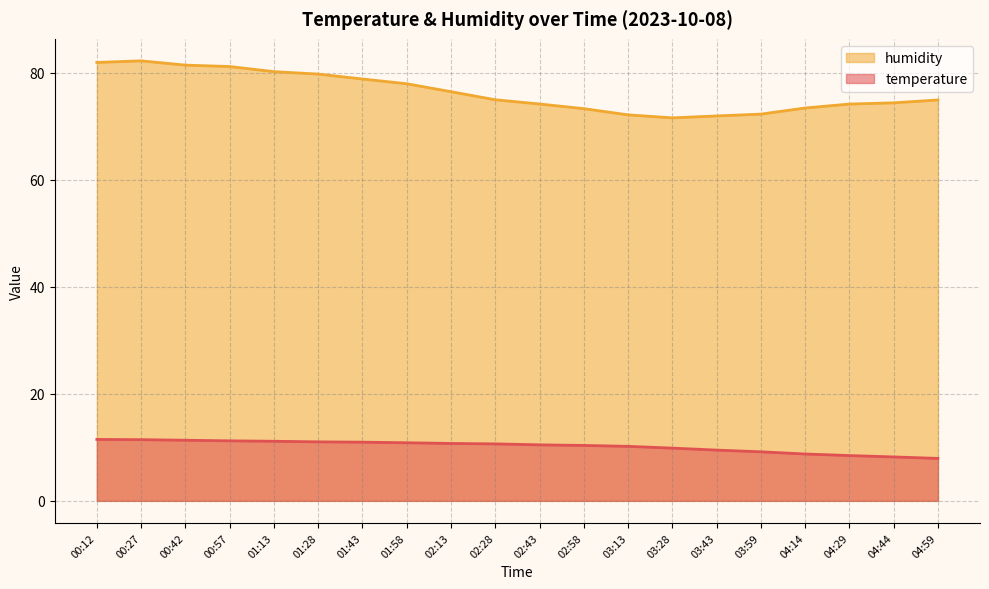

Reading right to left, list all the values displayed in this chart.

temperature: 04:59=7.9	04:44=8.2	04:29=8.5	04:14=8.8	03:59=9.2	03:43=9.5	03:28=9.8	03:13=10.2	02:58=10.3	02:43=10.5	02:28=10.6	02:13=10.7	01:58=10.8	01:43=11.0	01:28=11.0	01:13=11.1	00:57=11.2	00:42=11.3	00:27=11.4	00:12=11.5
humidity: 04:59=74.9	04:44=74.3	04:29=74.1	04:14=73.4	03:59=72.2	03:43=71.9	03:28=71.5	03:13=72.1	02:58=73.2	02:43=74.1	02:28=74.9	02:13=76.4	01:58=77.9	01:43=78.8	01:28=79.7	01:13=80.2	00:57=81.1	00:42=81.4	00:27=82.2	00:12=81.9